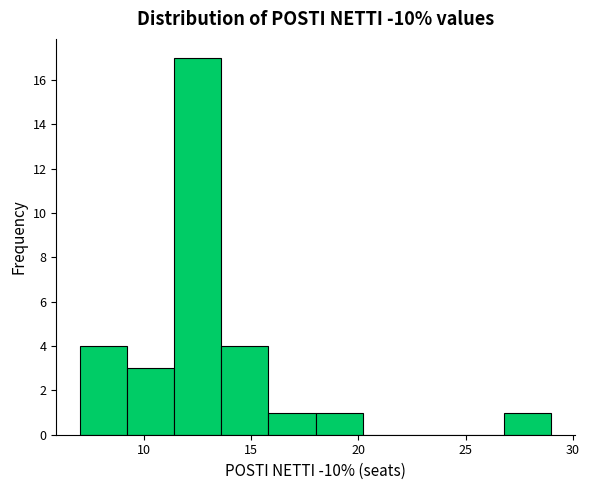

What is the height of the bar covering 18.0 to 20.2 on the x-axis? Neither the bar edges nor the heights are printed on the chart, so give them approximately, as read against the axes.

1